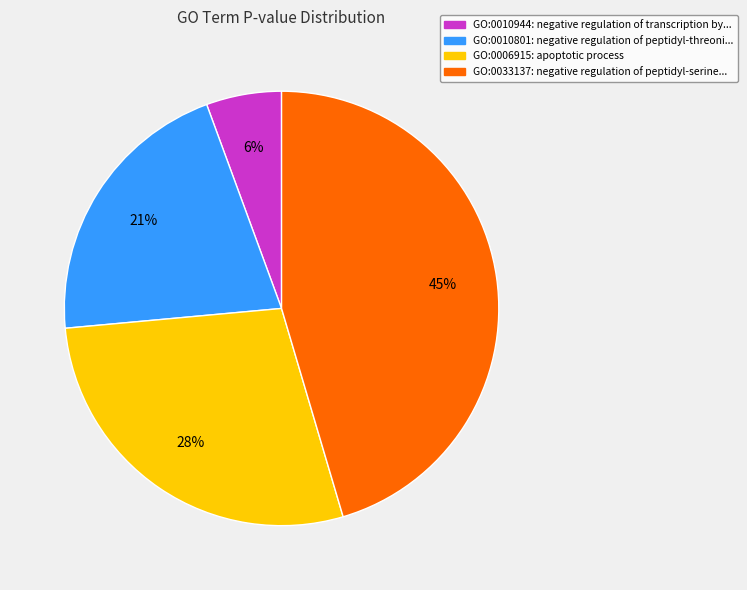

Is there any slice that represents more than half of the pie?

No